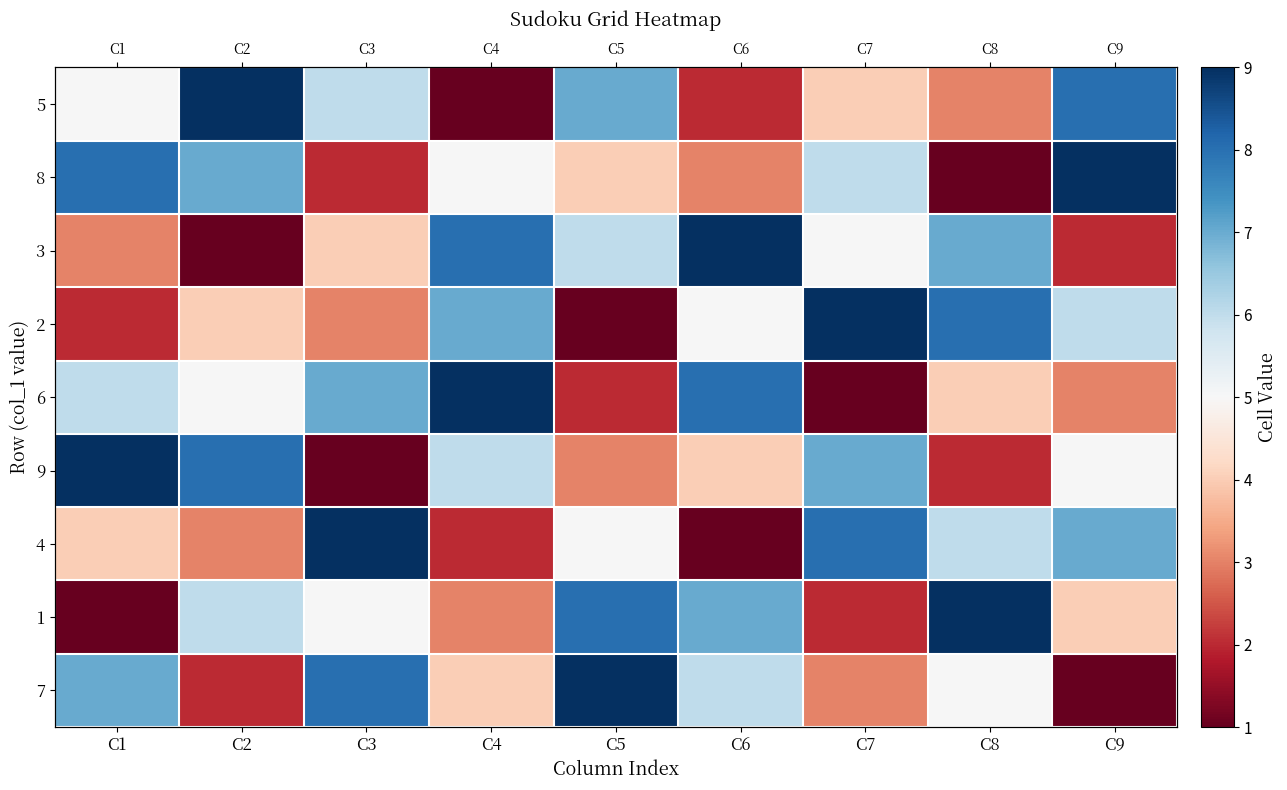

What is the maximum value for 2?

9